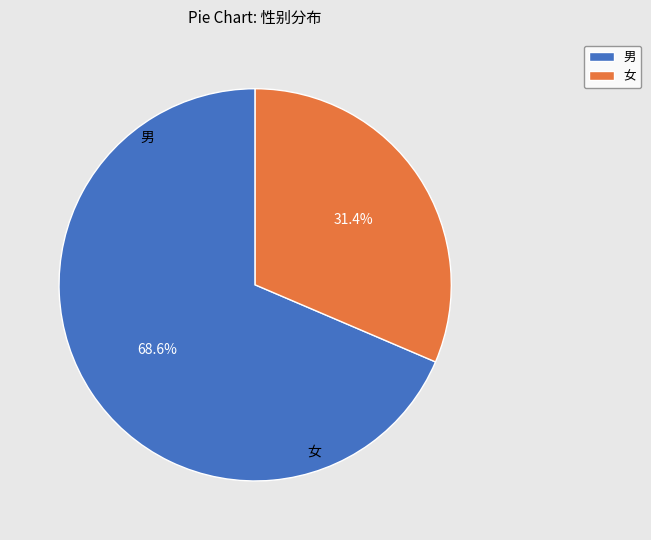

To the nearest percent, what is the difference between the 男 and 女 slice percentages?

37%